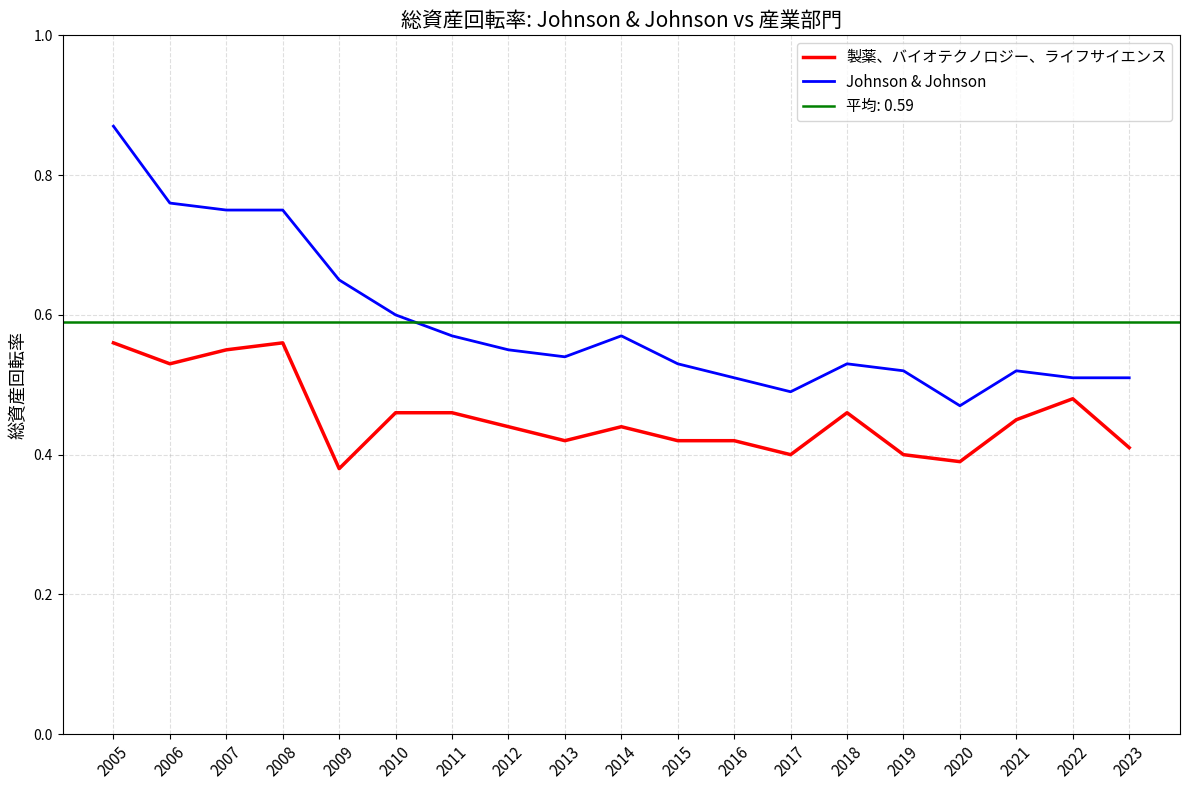

True or false: Johnson & Johnson has more than 1 interior local peaks.

True